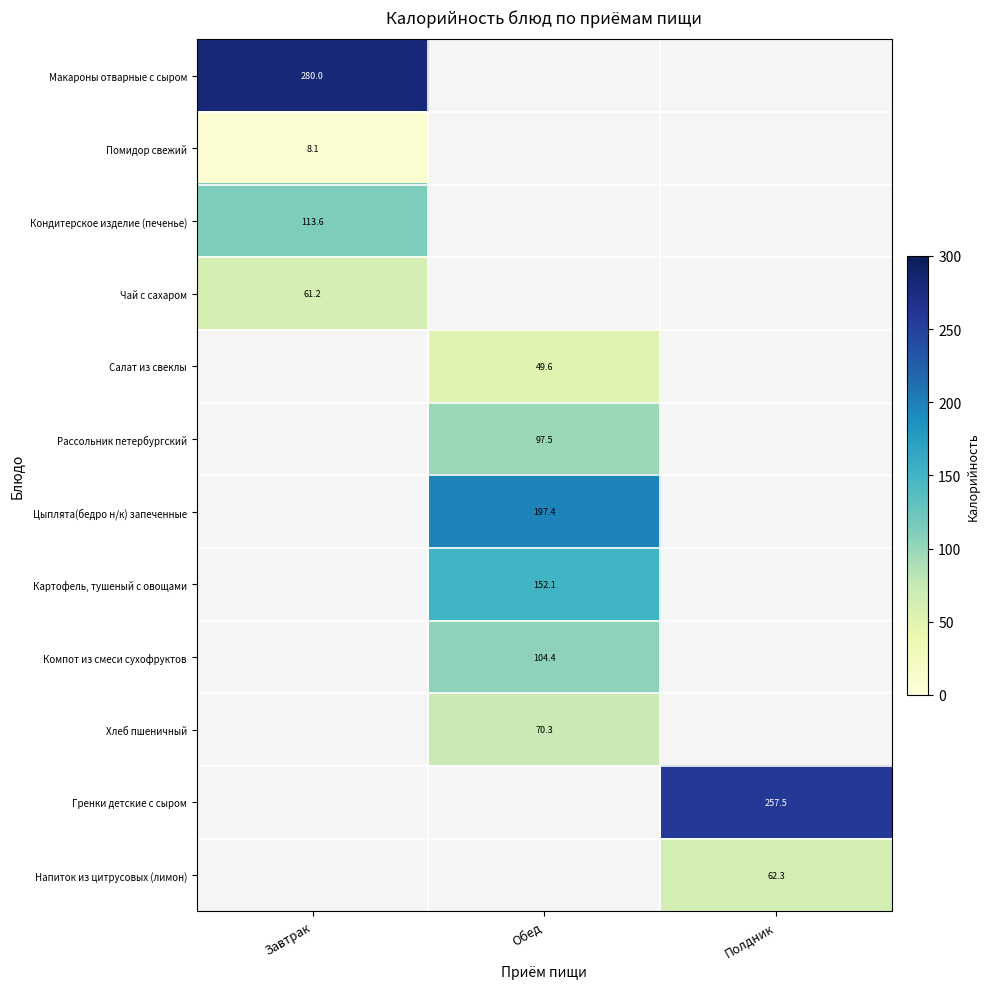

How many distinct data groups are displayed?

12